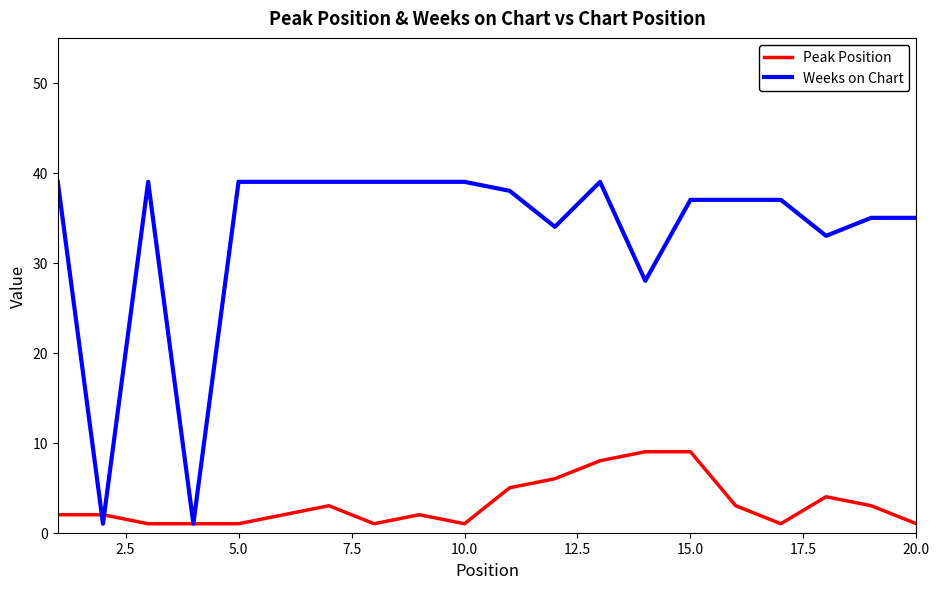

After their last crossing, which series has the higher values: Peak Position or Weeks on Chart?

Weeks on Chart